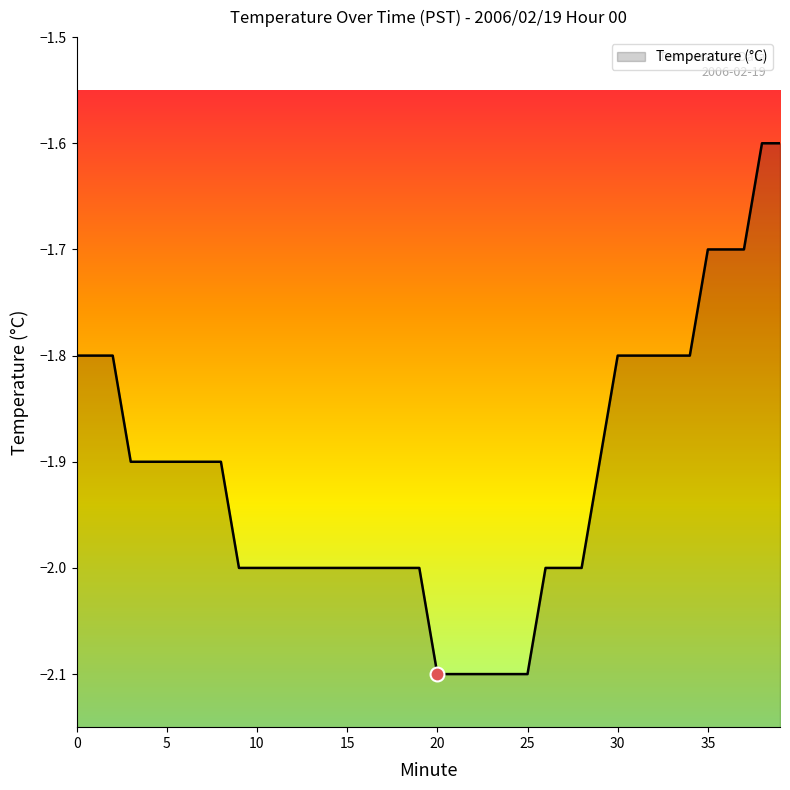

What is the change in value from 21 to 39?

+0.5